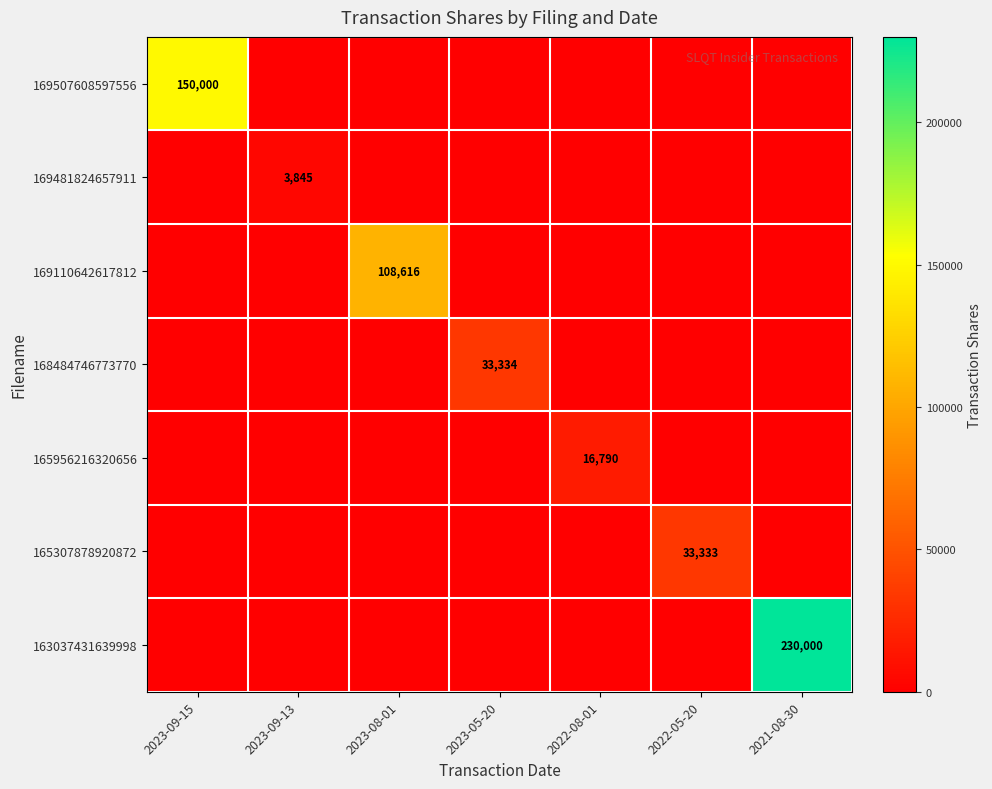

List the labels in order of 163037431639998 value, smallest first.

2023-09-15, 2023-09-13, 2023-08-01, 2023-05-20, 2022-08-01, 2022-05-20, 2021-08-30